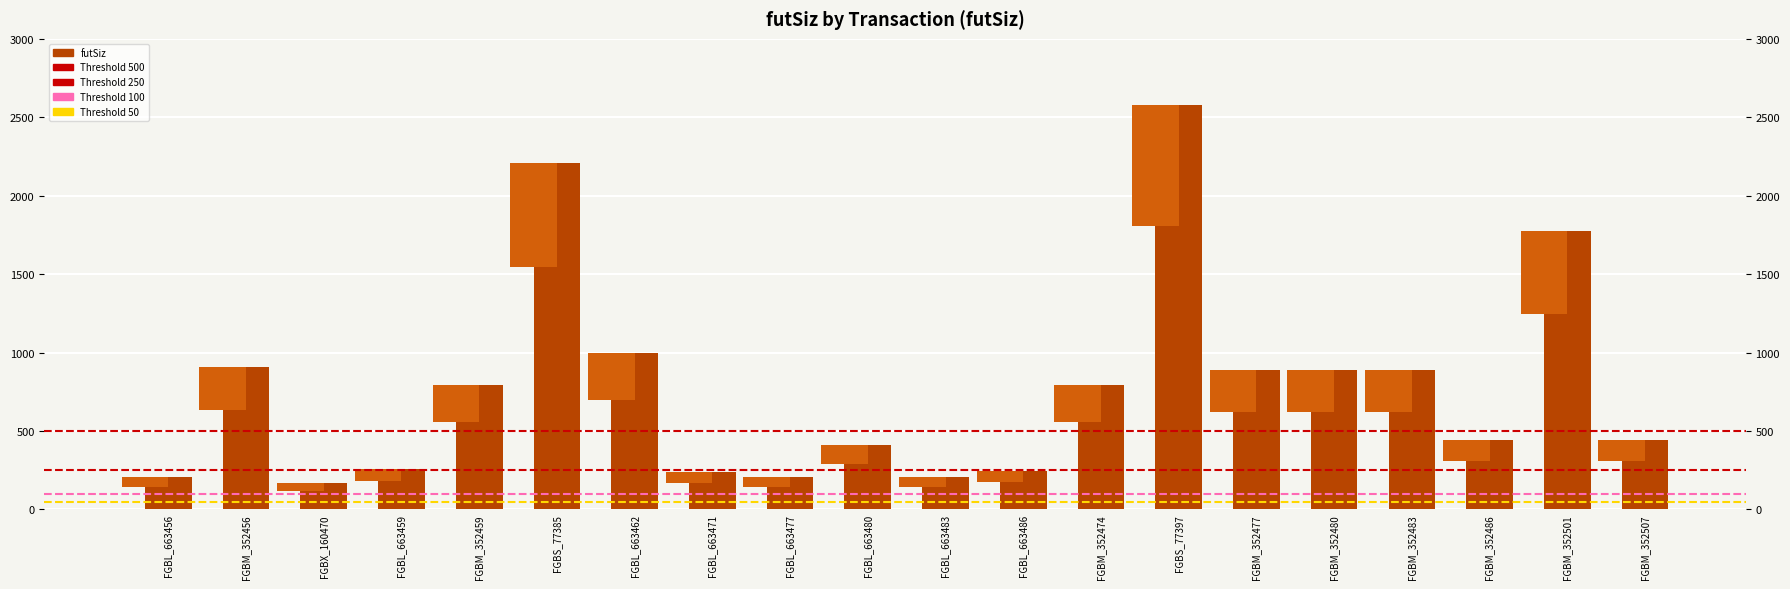

Where does the data first go above 792?

FGBM_352456